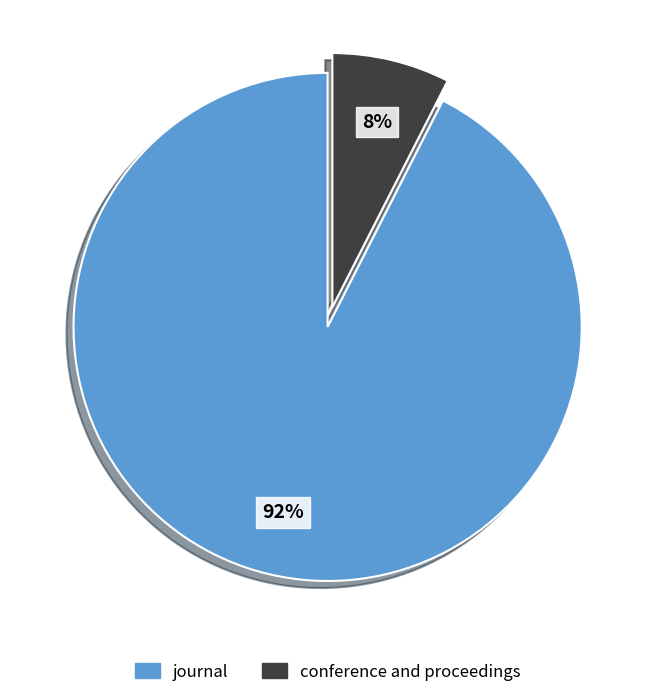

To the nearest percent, what is the combined percentage of journal and conference and proceedings?

100%